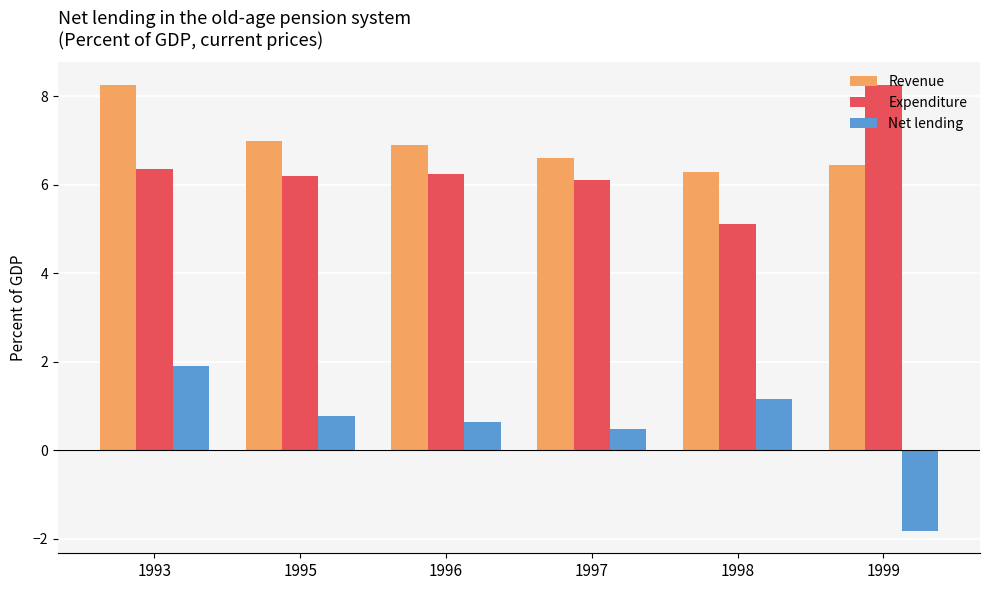

Which series has the largest total across all categories?

Revenue